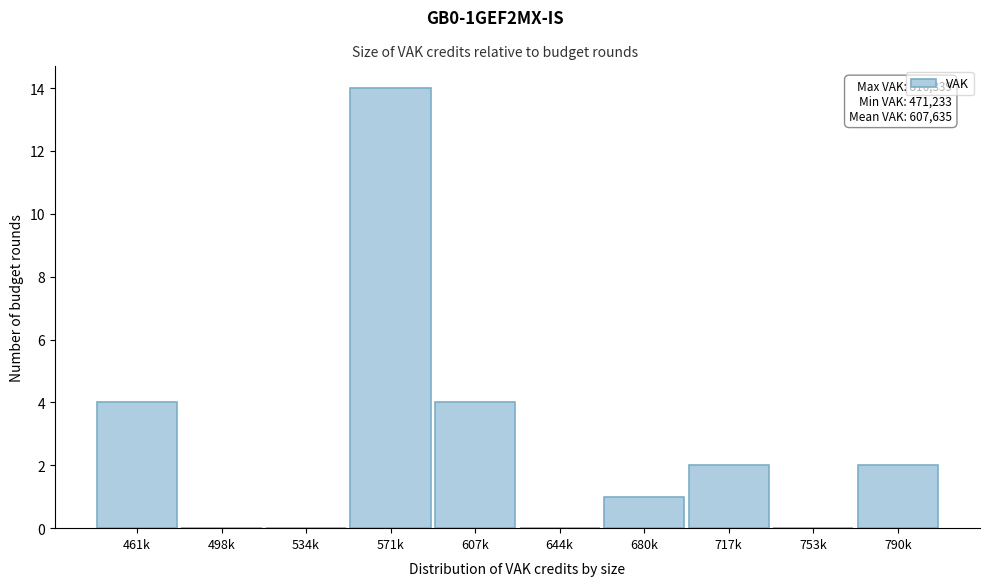

Reading left to right, extract all data points from this chart.

461k=4	498k=0	534k=0	571k=14	607k=4	644k=0	680k=1	717k=2	753k=0	790k=2